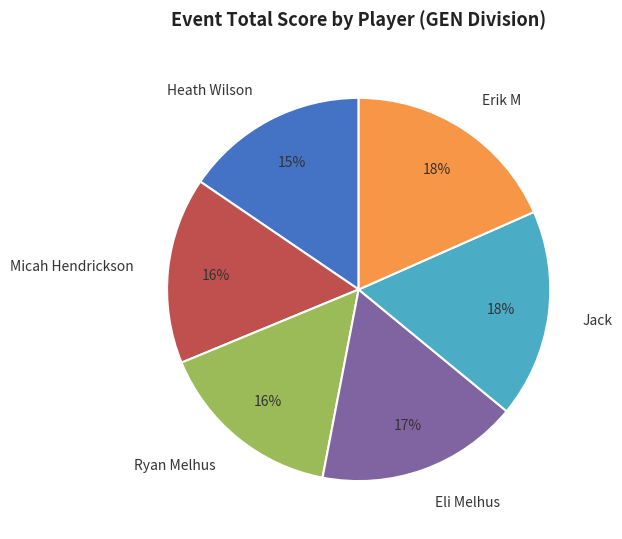

To the nearest percent, what portion does Eli Melhus represent?

17%